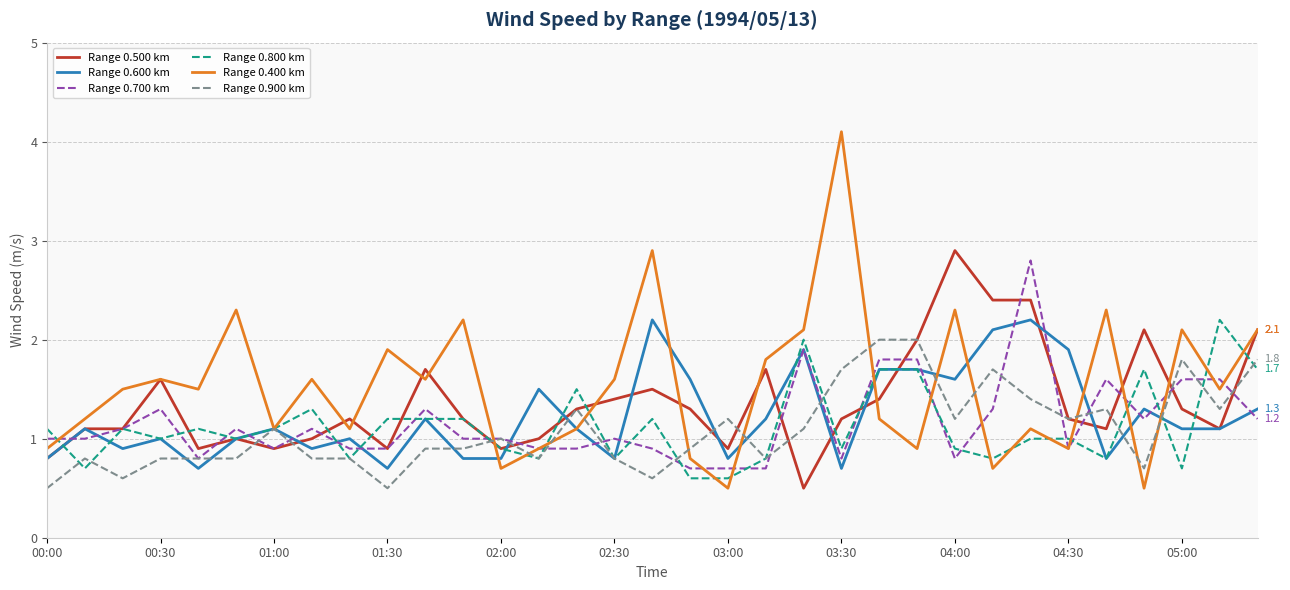

What is the lowest value of the Range 0.700 km series?

0.7